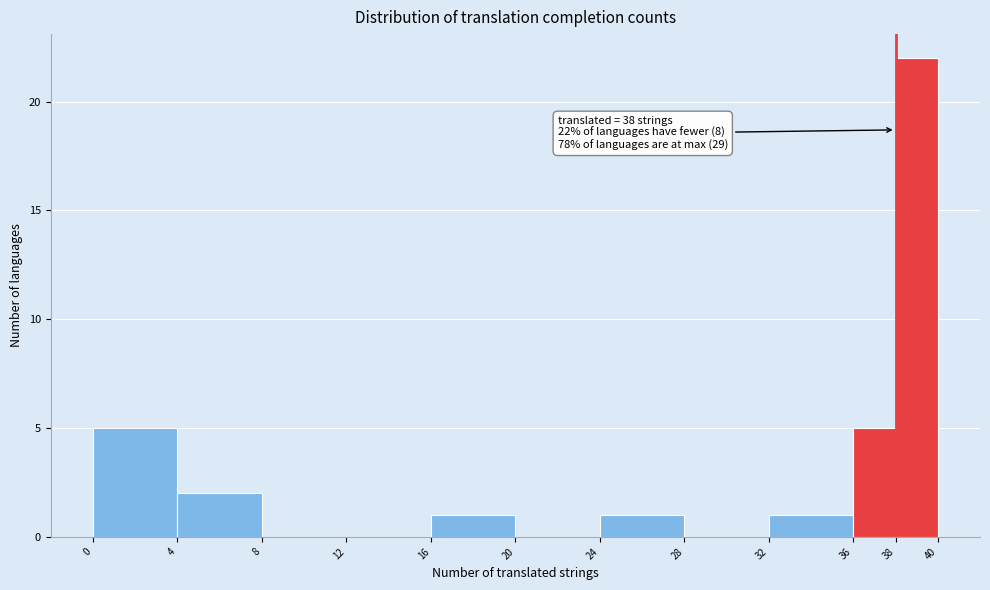

Which range on the x-axis has the tallest bar?

38 to 40